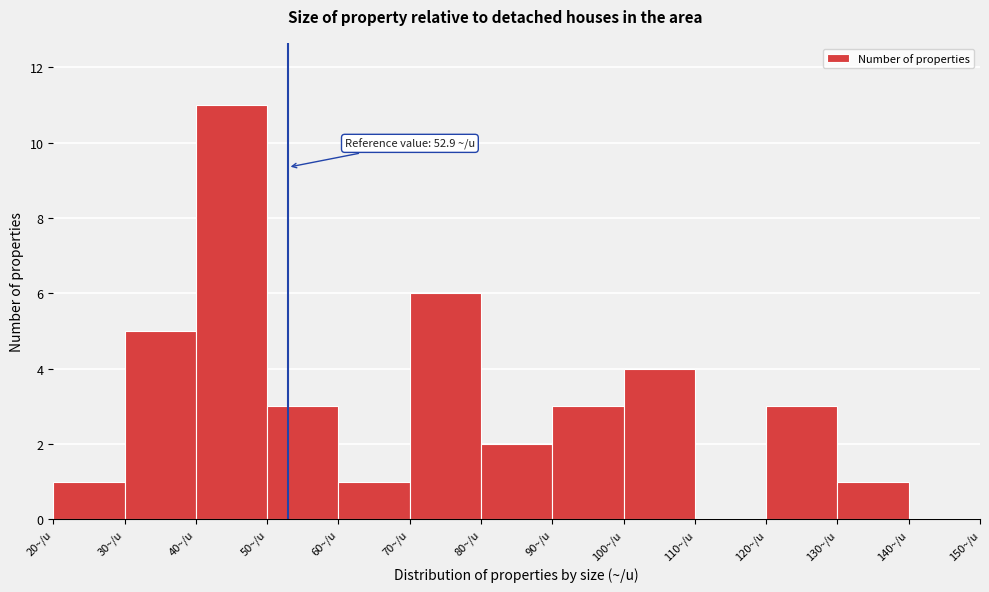

Over which range of the x-axis is the bar tallest?

40 to 50